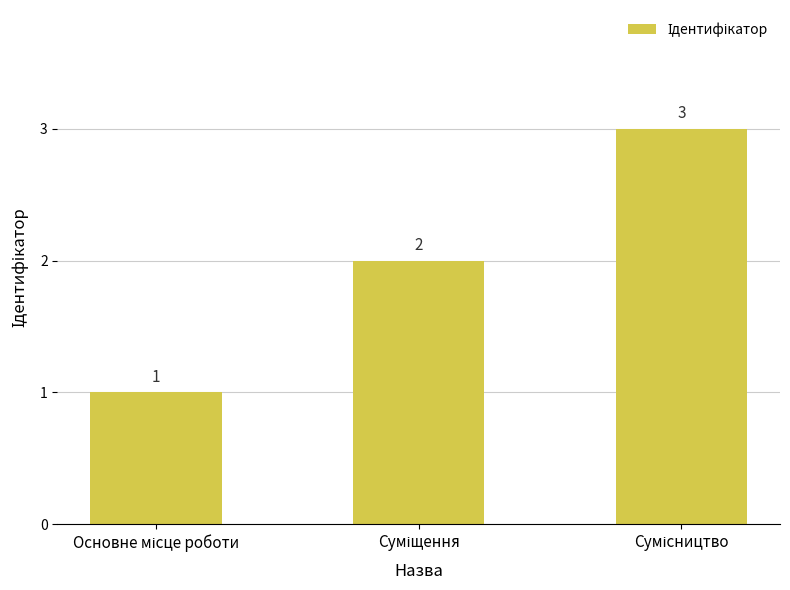

What is the value of the 1st bar from the left?

1